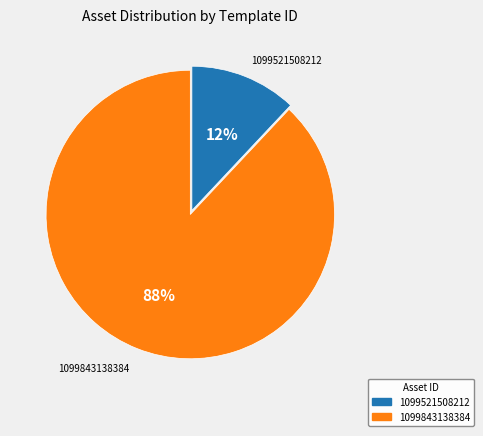

True or false: 1099521508212 accounts for 12% of the total.

True